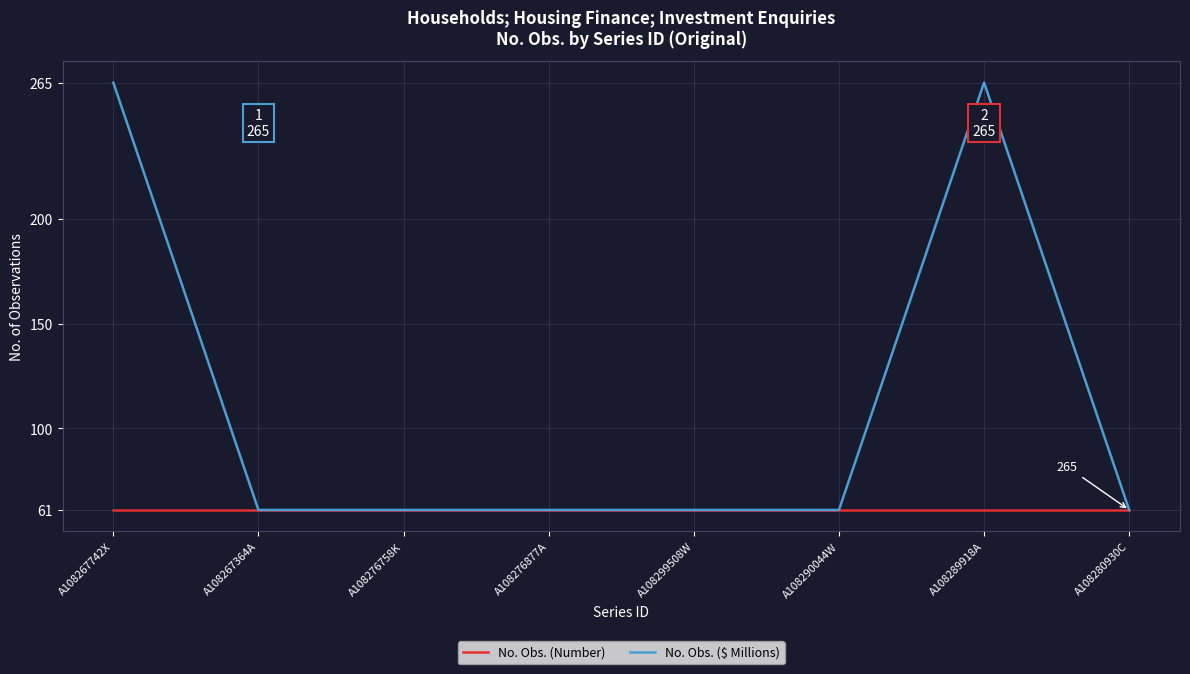

Read the No. Obs. (Number) value at A108299508W.

61